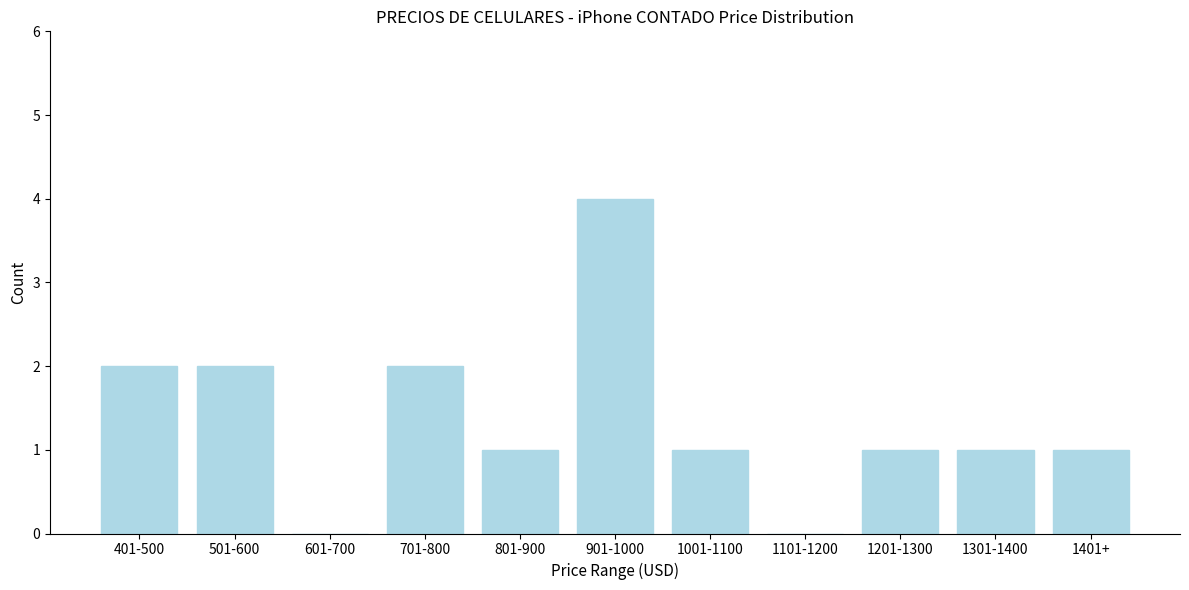

Reading right to left, extract all data points from this chart.

1401+=1	1301-1400=1	1201-1300=1	1101-1200=0	1001-1100=1	901-1000=4	801-900=1	701-800=2	601-700=0	501-600=2	401-500=2